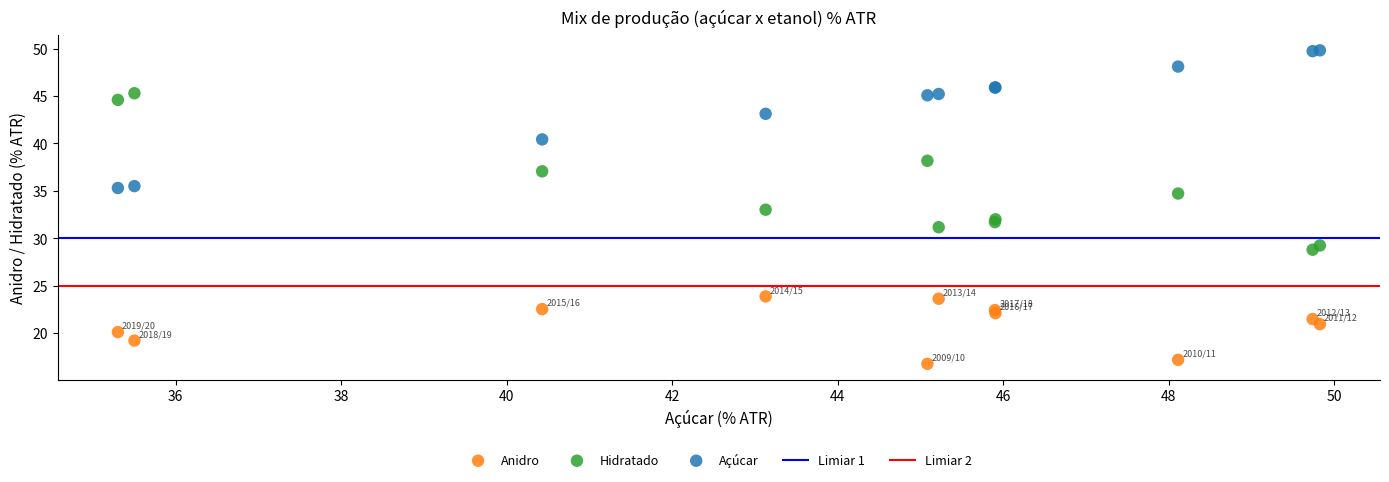

In the Açúcar series, what Y value is closest to 42?

43.1